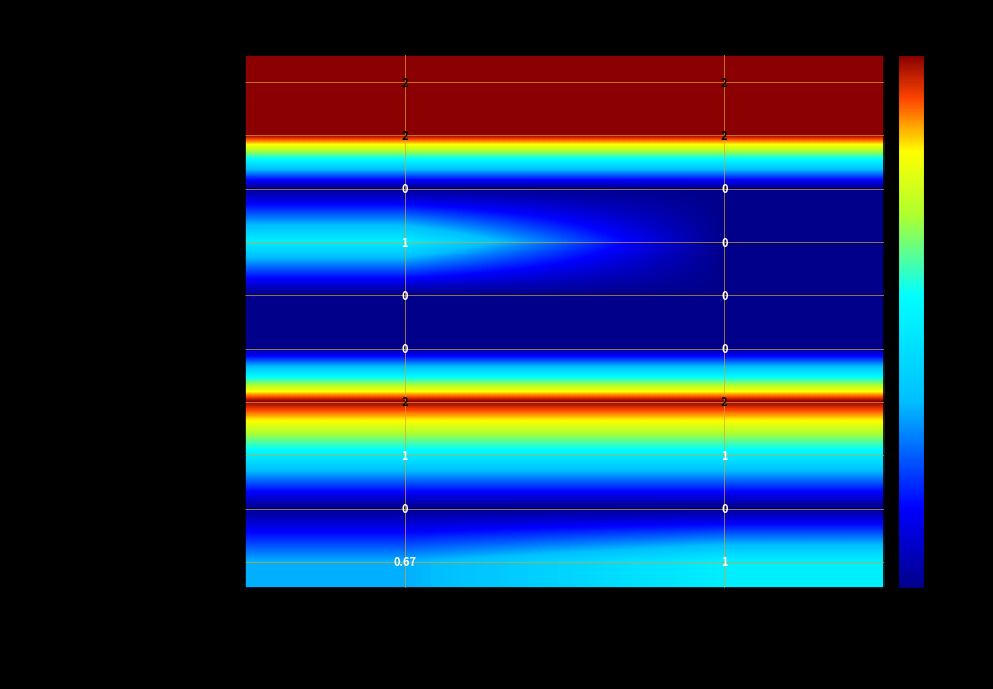

Which series has the largest range (max minus min)?

False positives LDA